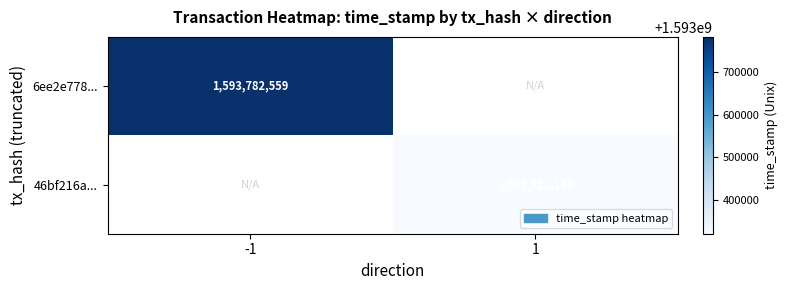

Which has a higher value, 1 or -1?

-1